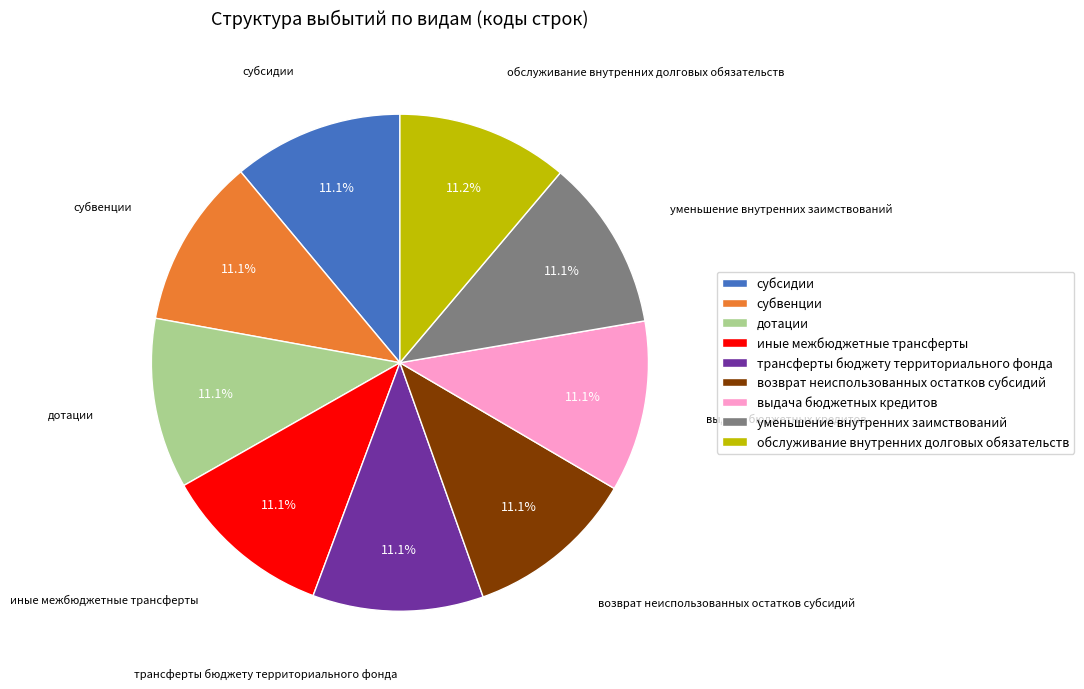

Does уменьшение внутренних заимствований account for over 50% of the chart?

No